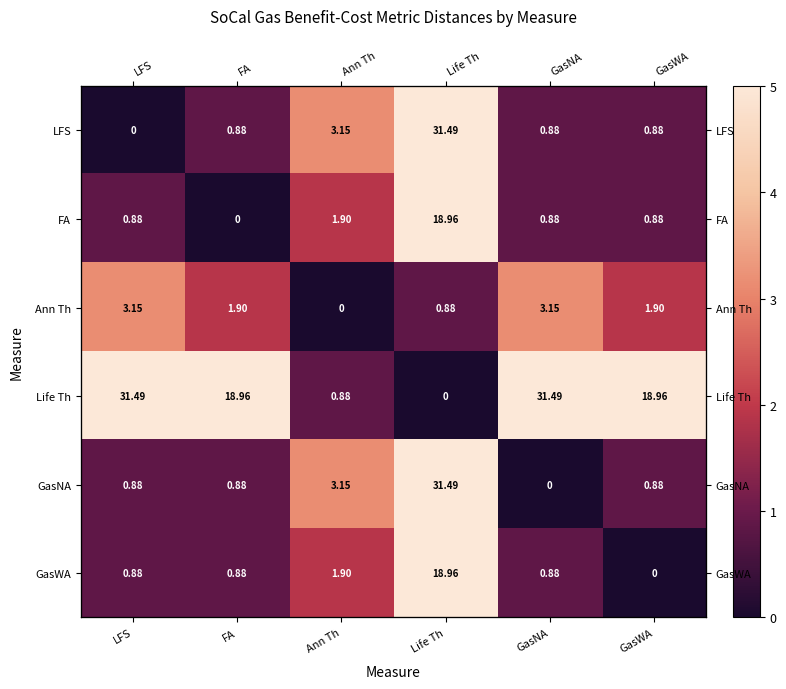

Which series has the largest total across all categories?

Life Th